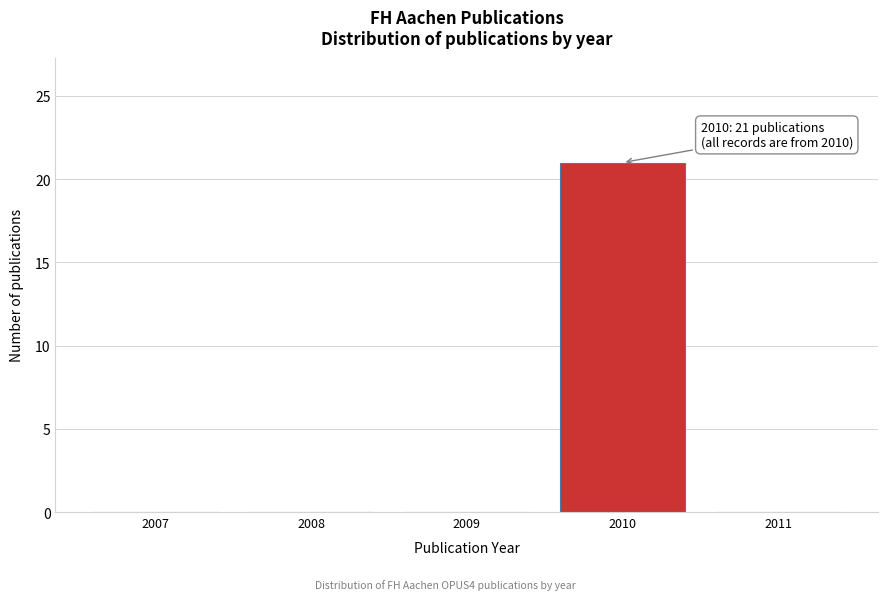

Reading left to right, what are all the values shown in this chart?

2007=0	2008=0	2009=0	2010=21	2011=0